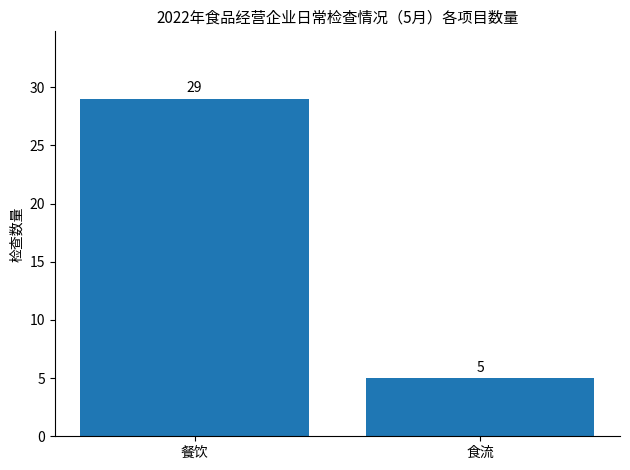

Reading left to right, transcribe all the data shown in this chart.

餐饮=29	食流=5